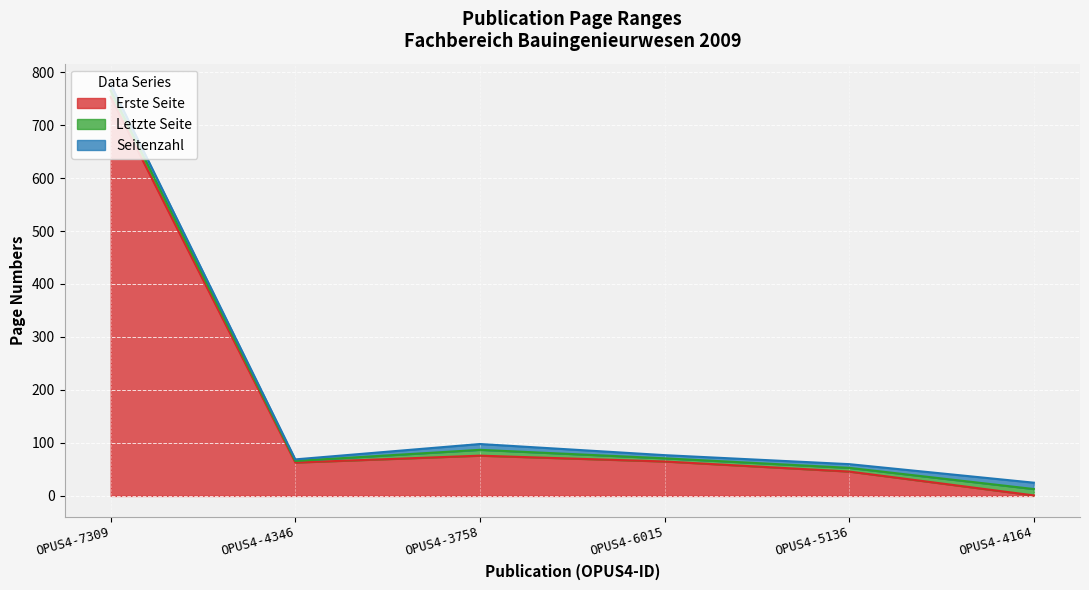

Does the chart display data point markers on the line(s)?

No